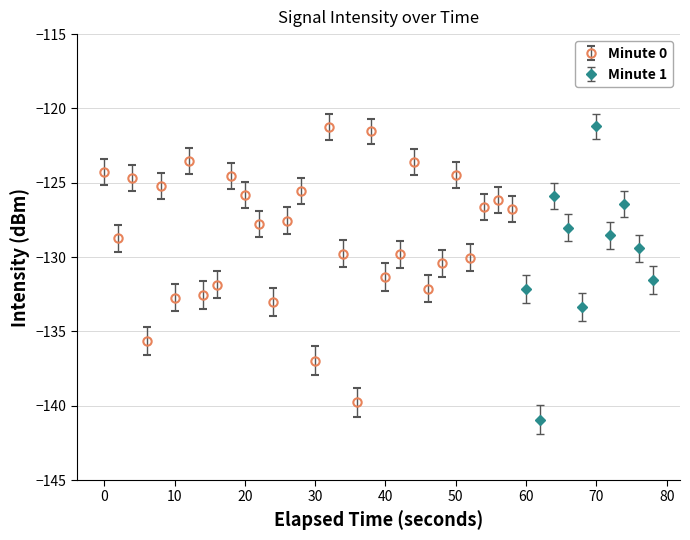

True or false: intensity(dBm) and minute intersect in this chart.

False